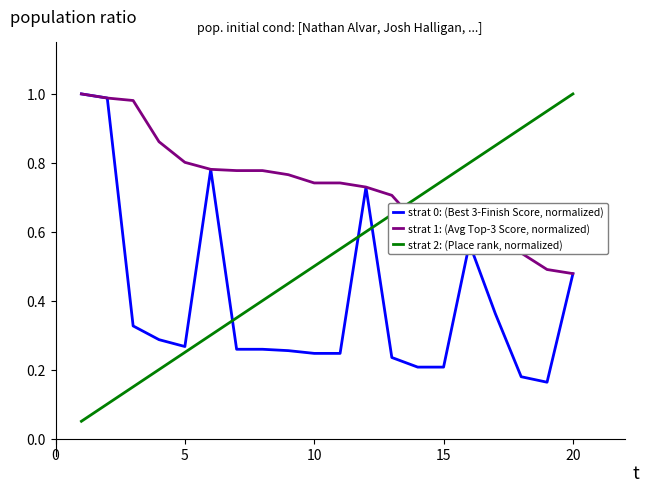

List the series in order of their overall mean, lowest first.

strat 0: (Best 3-Finish Score, normalized), strat 2: (Place rank, normalized), strat 1: (Avg Top-3 Score, normalized)